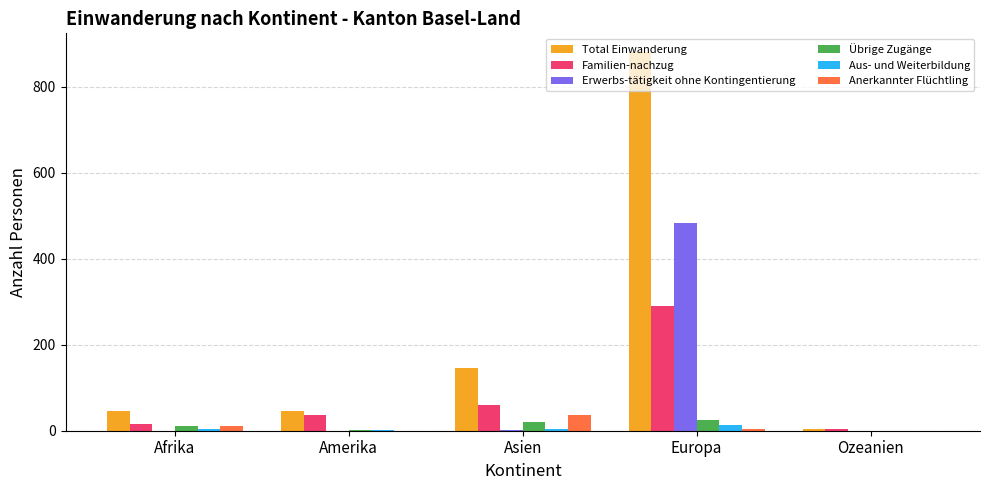

At which category is the sum across all series the highest?

Europa